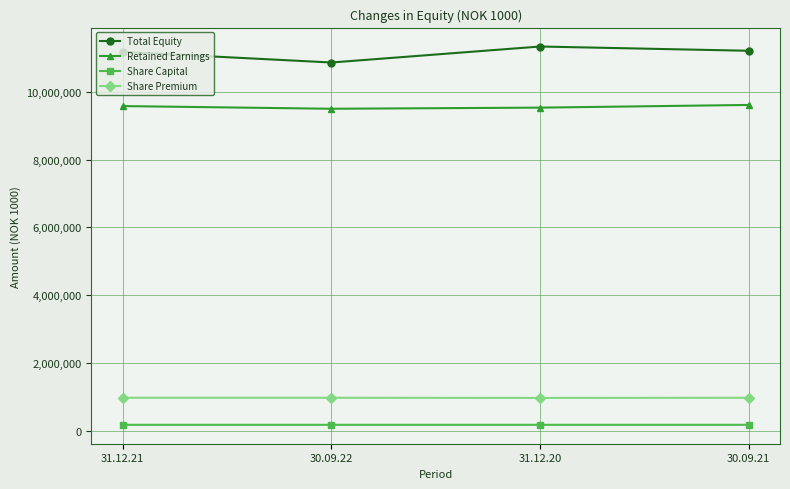

What value does the Share Premium series have at 30.09.21?

983400.6